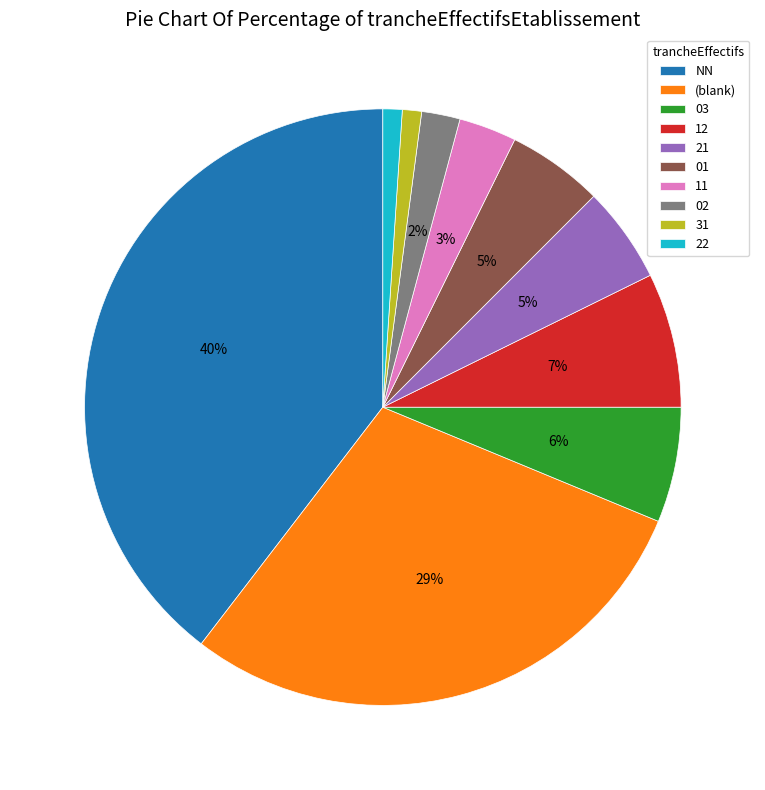

To the nearest percent, what percentage of the pie is 11?

3%